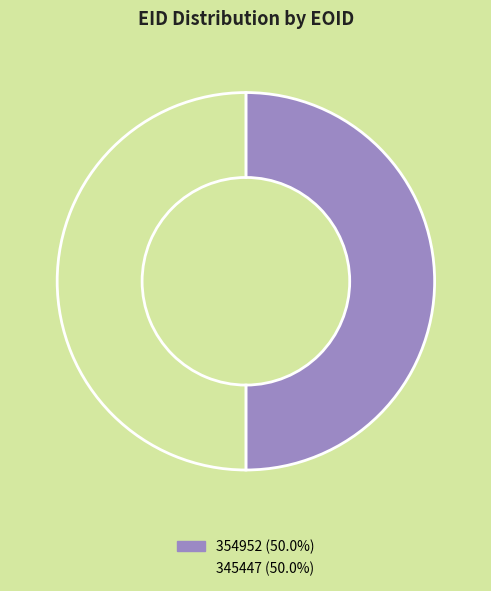

Approximately how many times larger is the value at 345447 (50.0%) compared to 354952 (50.0%)?

1.0